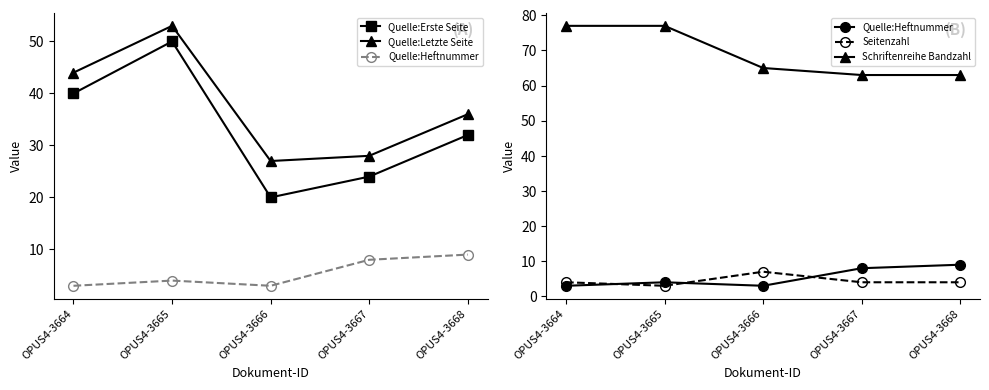

What is the minimum value for Quelle:Erste Seite?

20